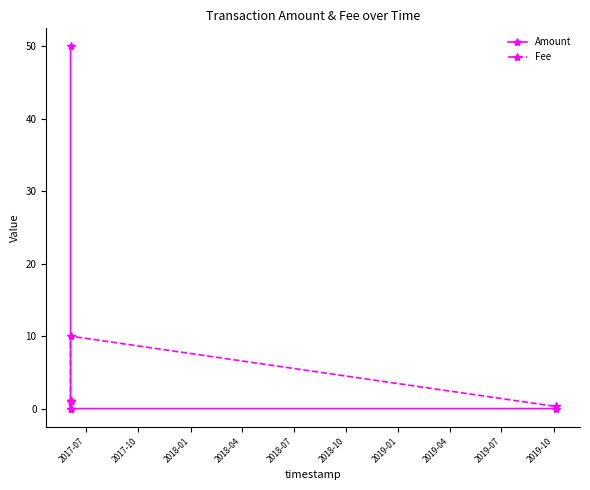

What is the spread (max minus min) of values at 2018-07?

0.3